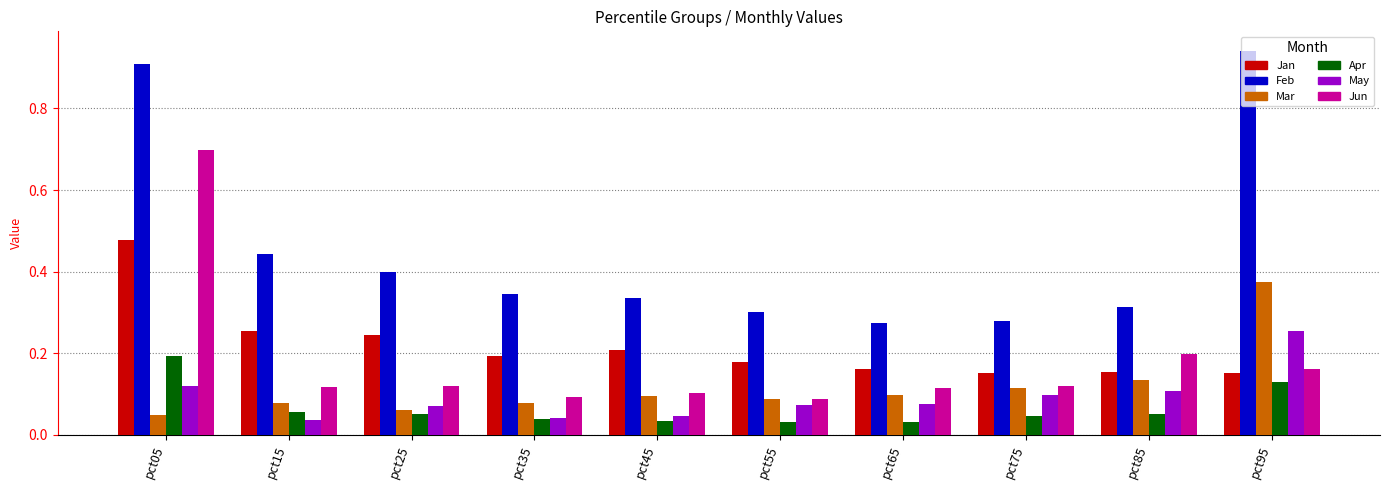

How many distinct data groups are displayed?

6